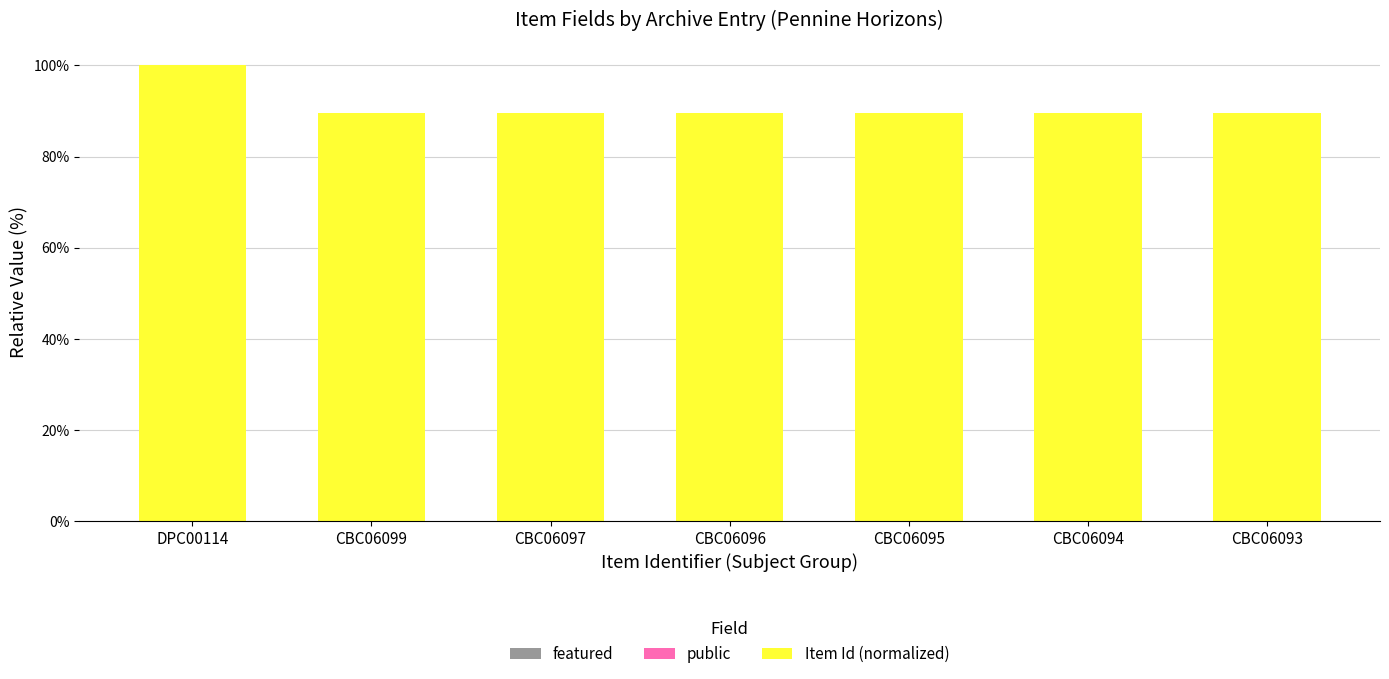

At which category is the sum across all series the highest?

DPC00114